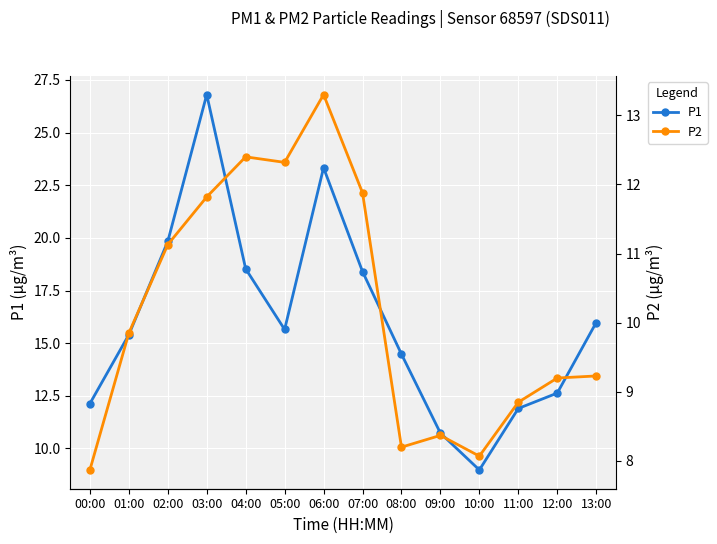

Rank the series by their maximum value, from highest to lowest.

P1, P2